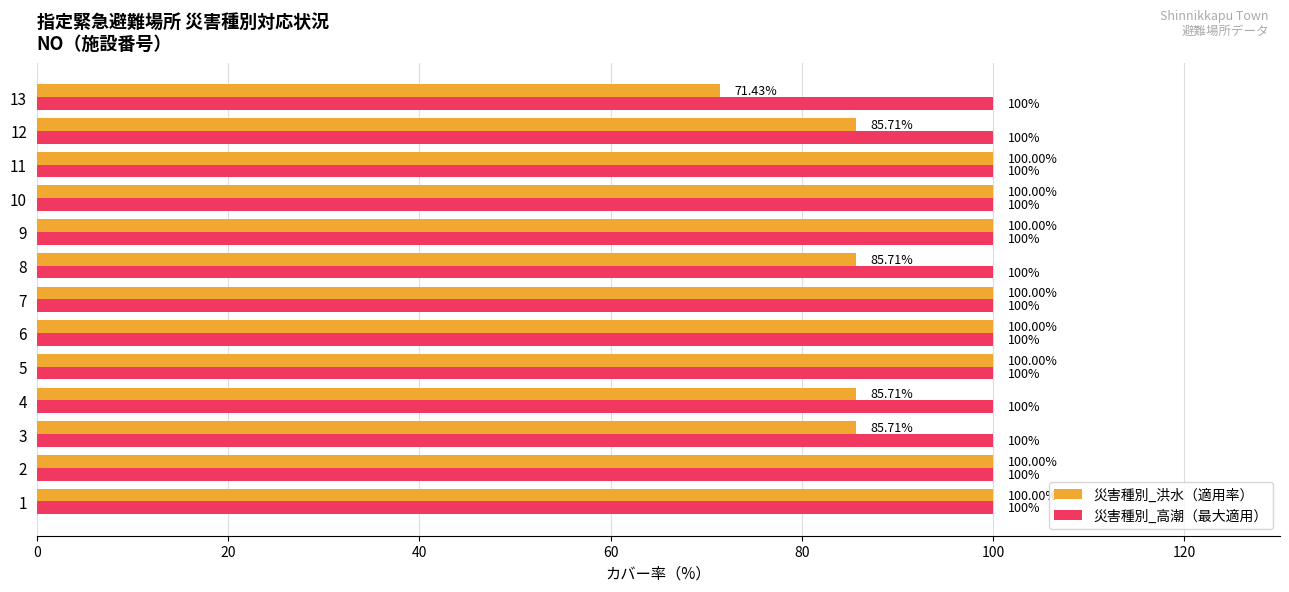

Which series has the widest spread of values?

災害種別_洪水（適用率）